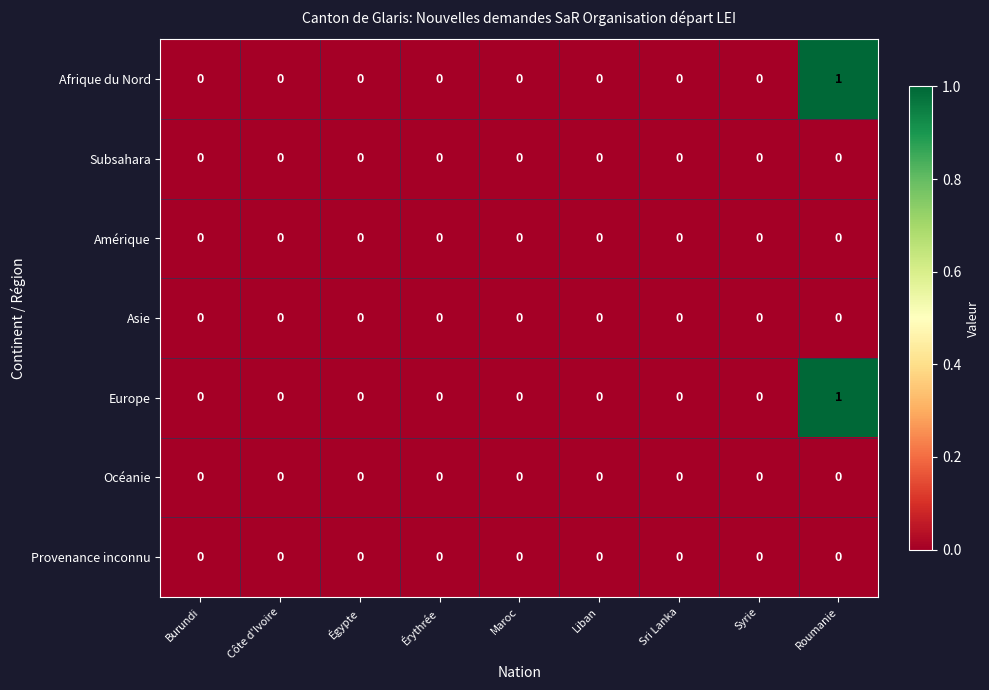

Which label corresponds to the largest value in the chart?

Roumanie